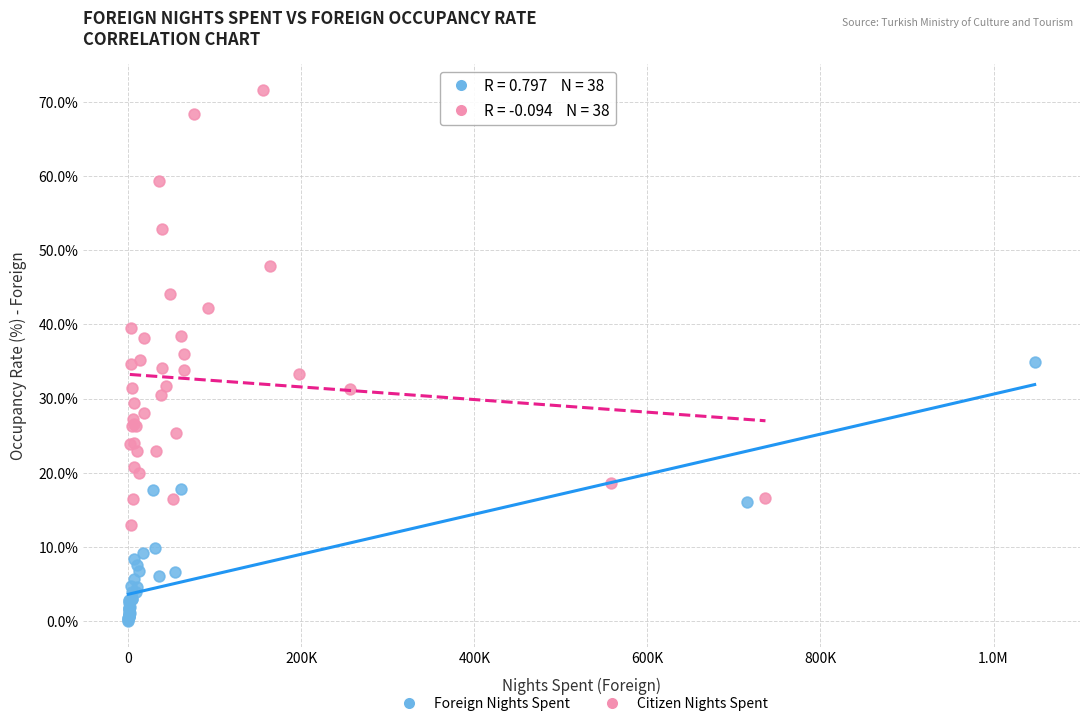

Which series has the largest Y range (max minus min)?

Citizen Nights Spent